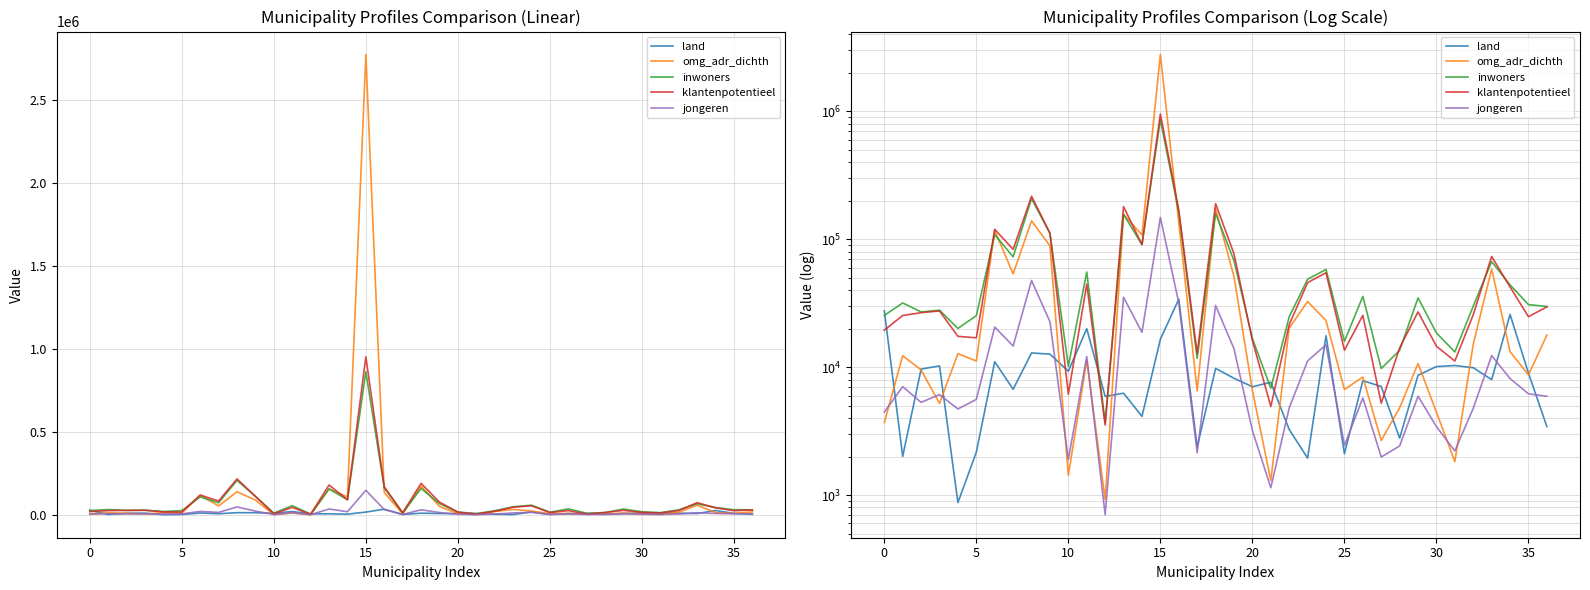

At which category is the sum across all series the highest?

15